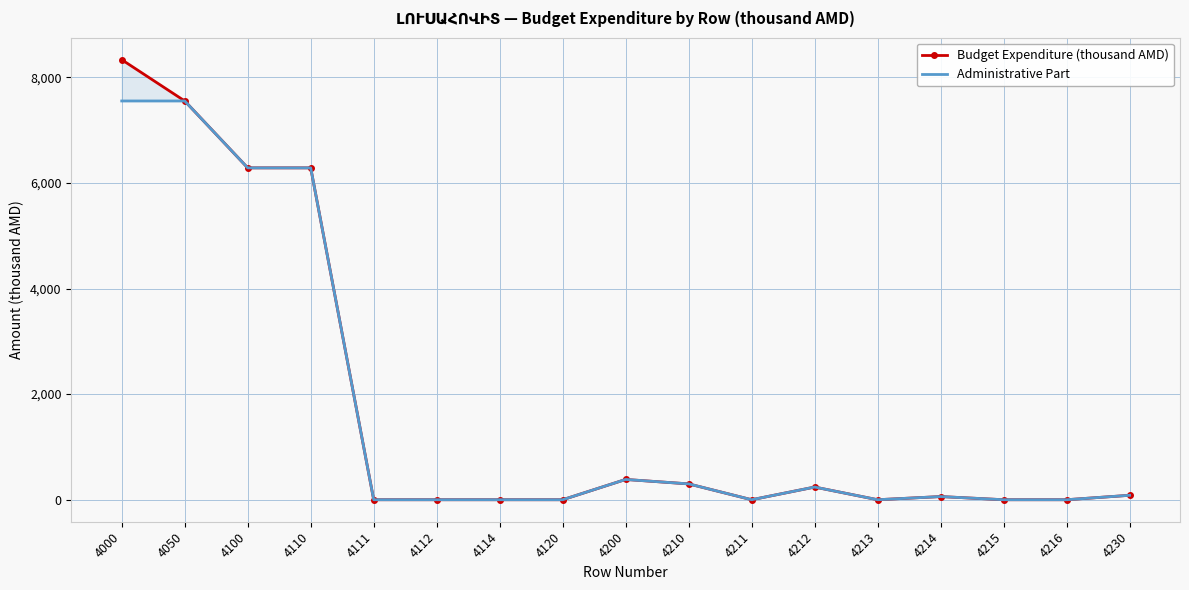

How many interior local peaks does the Budget Expenditure (thousand AMD) series have?

3